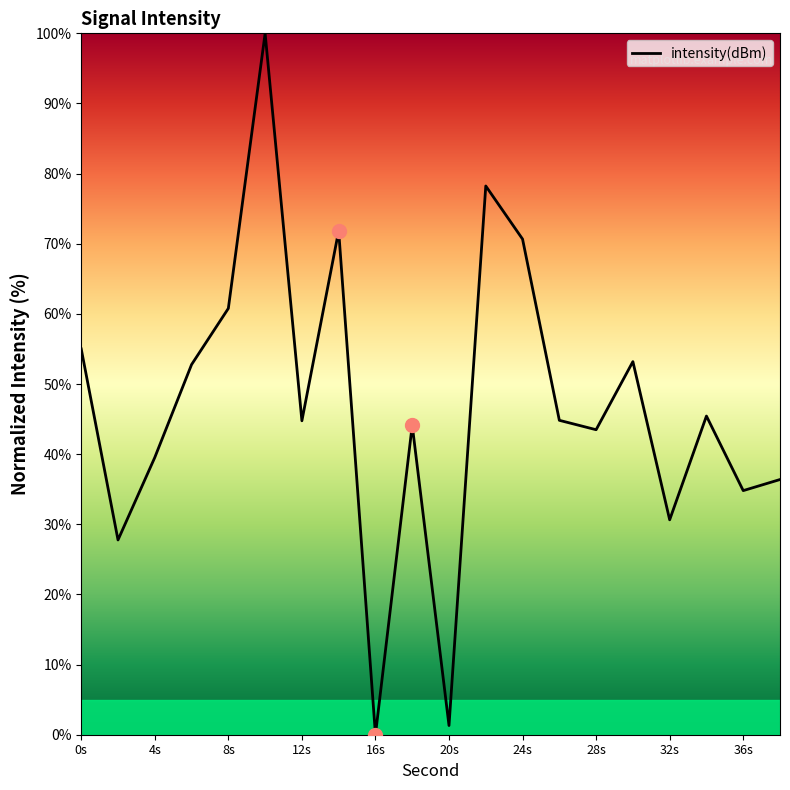

What is the maximum value shown in the chart?

100.0